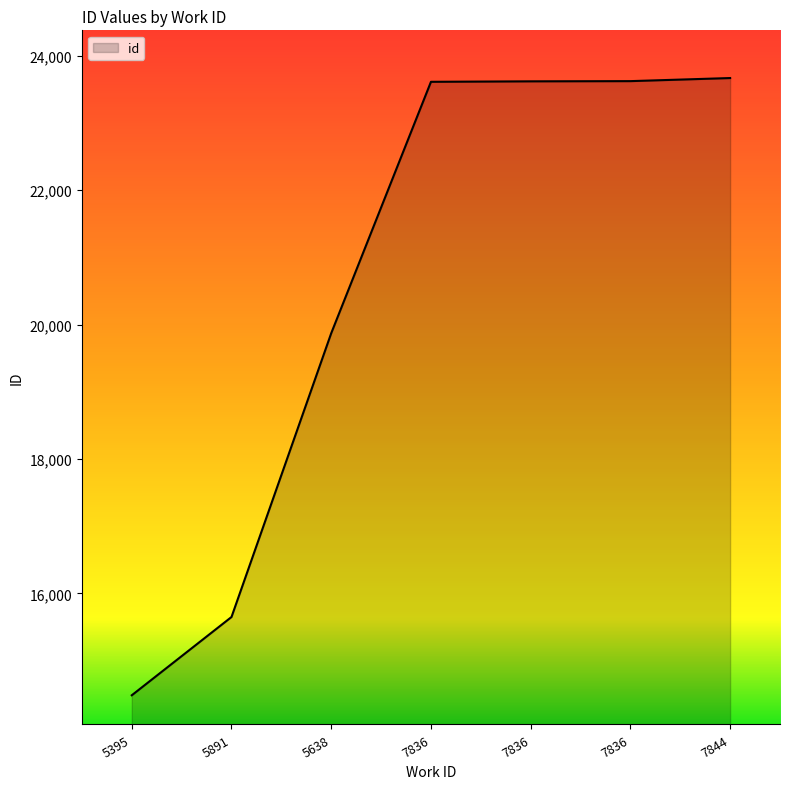

Where does the data first go above 23614?

7836